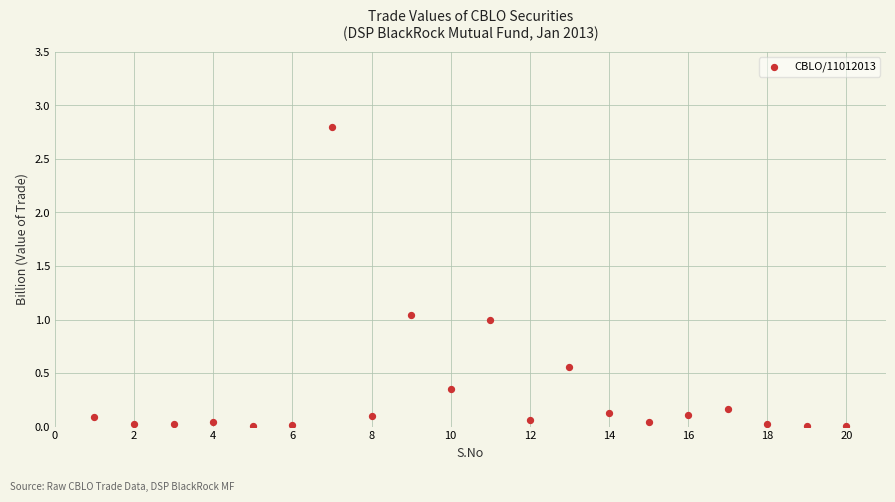

What is the range of Y values (max minus min)?

2.8